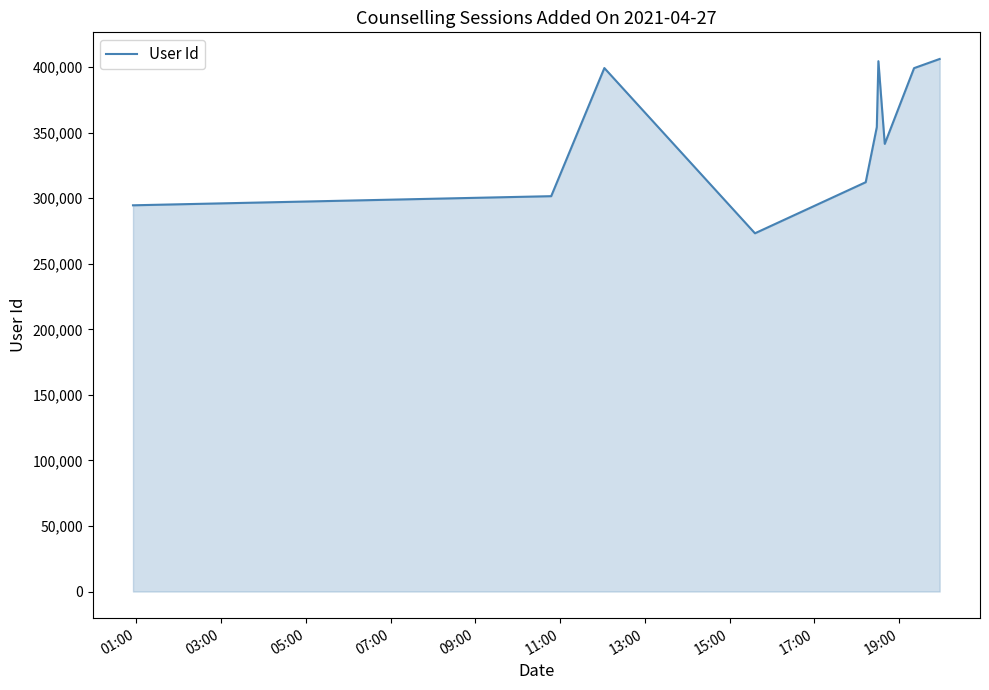

What is the minimum value shown in the chart?

273294